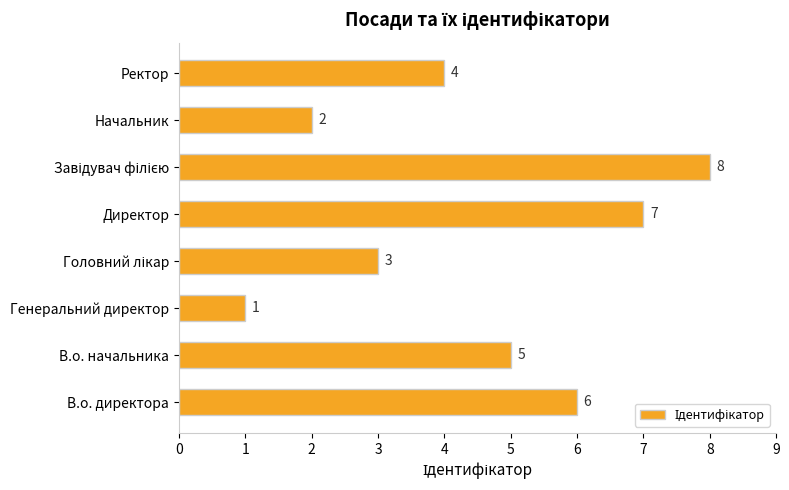

How many values are below 5?

4